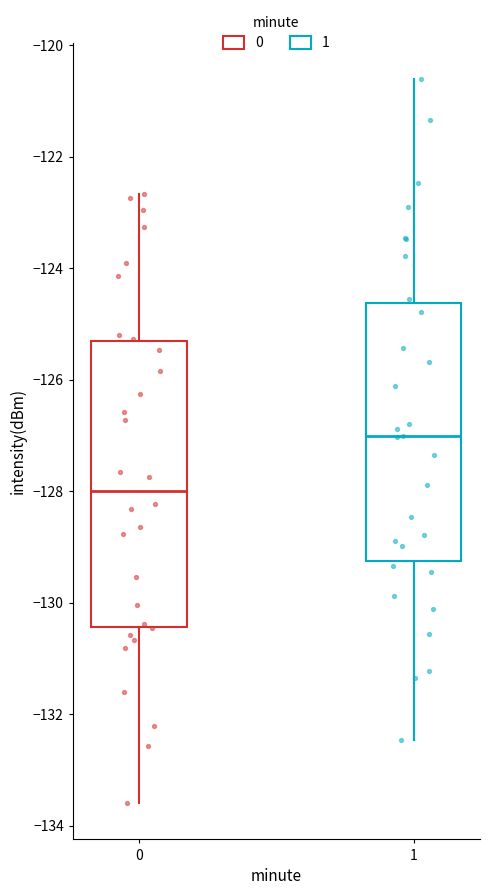

Reading left to right, transcribe this box plot: for each box, give where its median line is, the range the box spans, and where its two whiskers end, as read against the y-axis. The values are not printed on the chart, so give them approximately, as read against the axis.

0: median -128.0, box -130.4 to -125.4, whiskers -133.6 to -122.6
1: median -127.0, box -129.2 to -124.6, whiskers -132.4 to -120.6